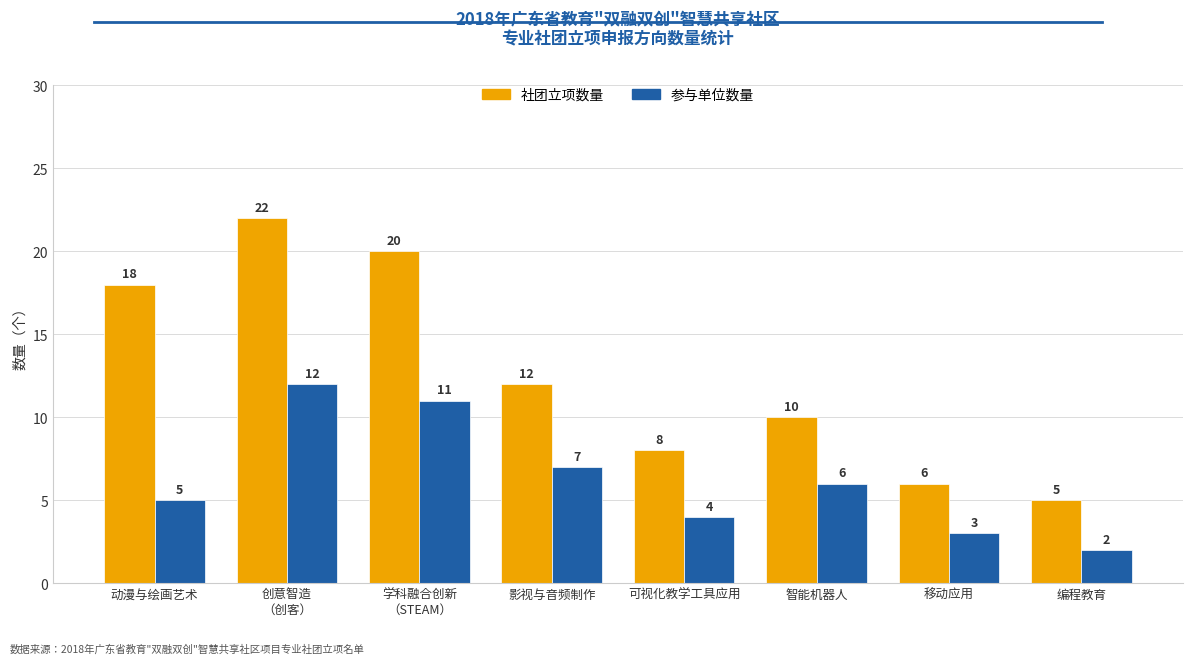

How many 社团立项数量 values are between 8 and 20?

5